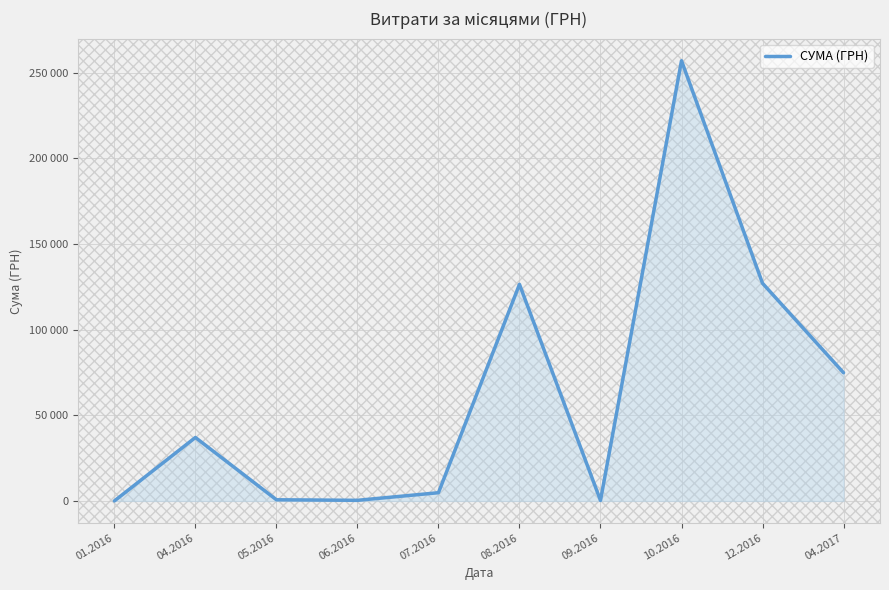

True or false: the data has more than 2 interior local peaks.

True